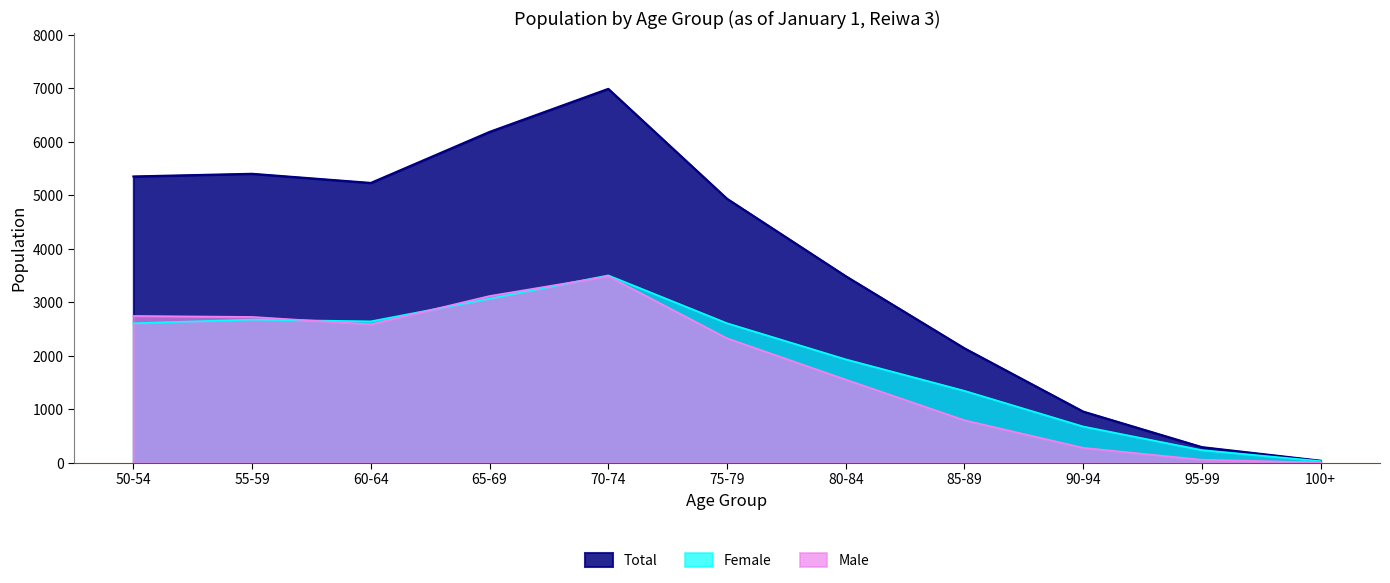

How many intersections are there between Male and Female?

3